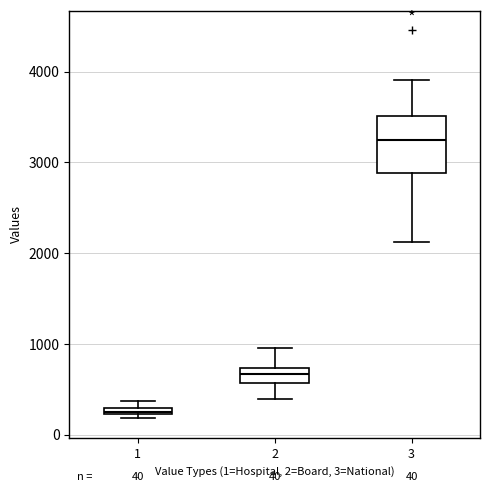

Which box has the highest median line?

3